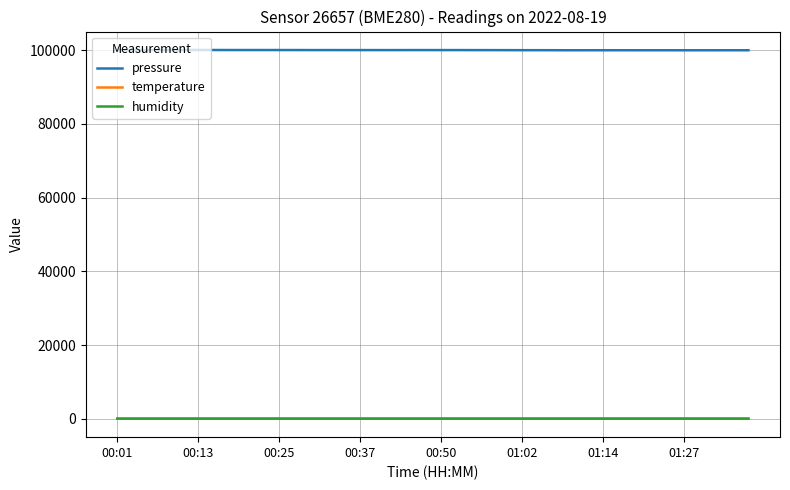

Which series has the widest spread of values?

pressure